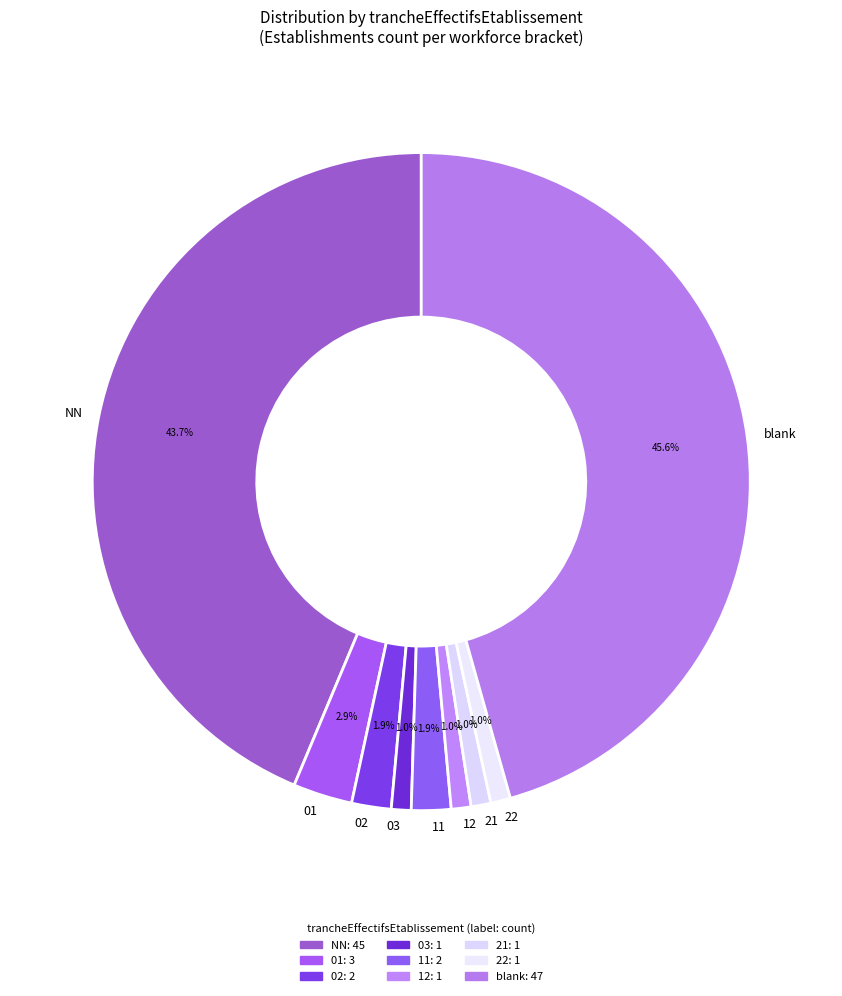

What percentage is NOT represented by blank?

54.4%